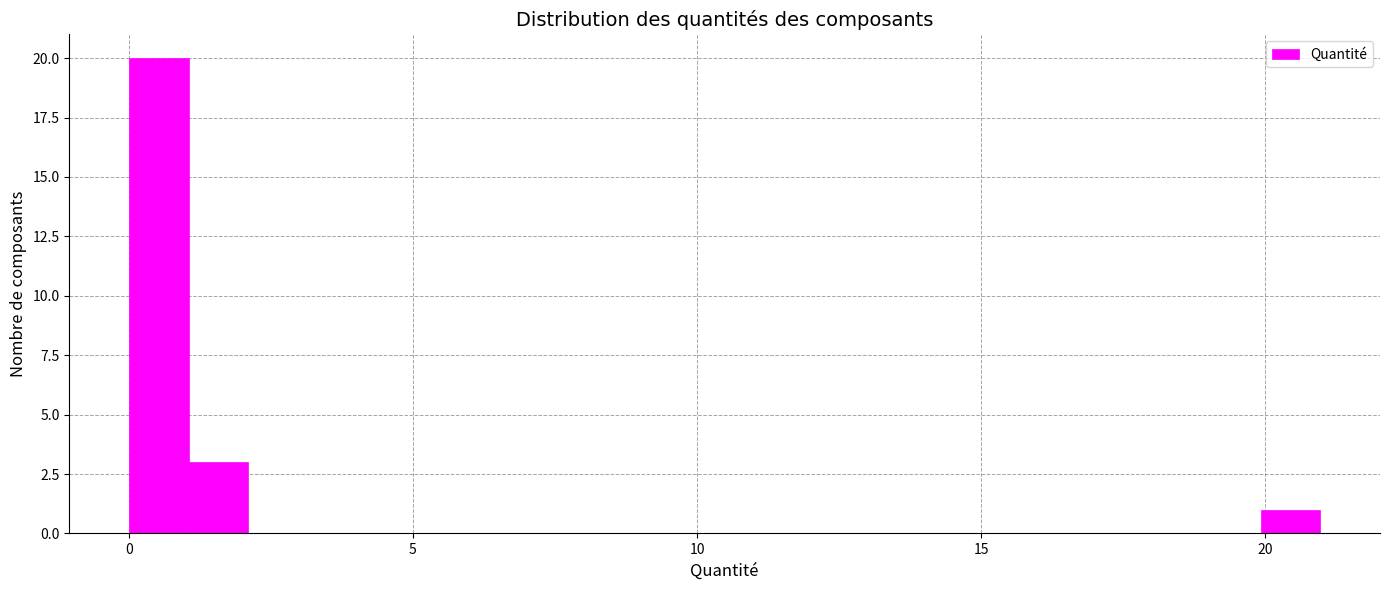

Read against the x-axis, roughly where is the centre of the tallest bar?

0.5